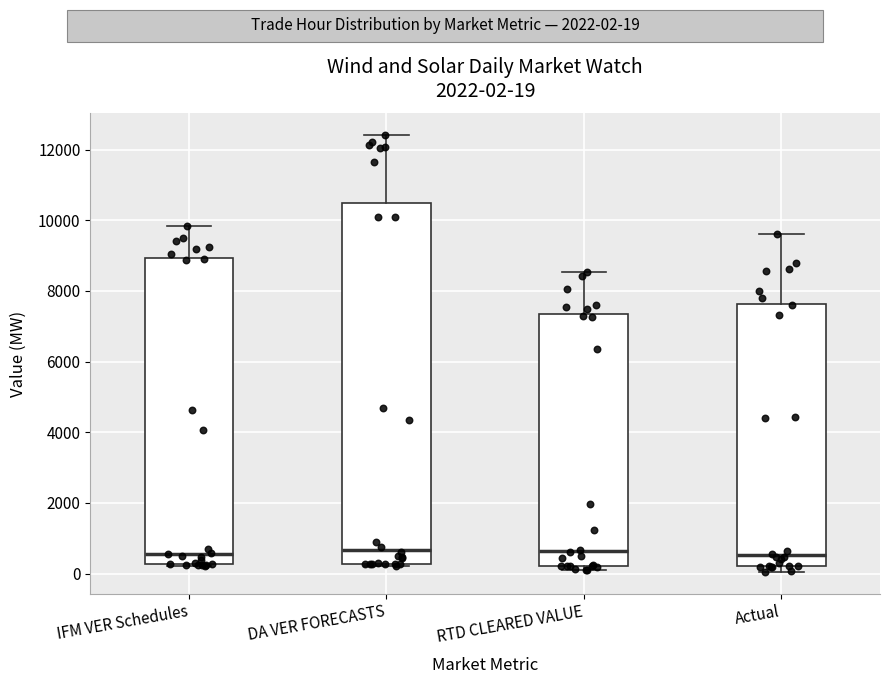

Comparing the boxes themselves (not the whiskers), which one is the tallest?

DA VER FORECASTS